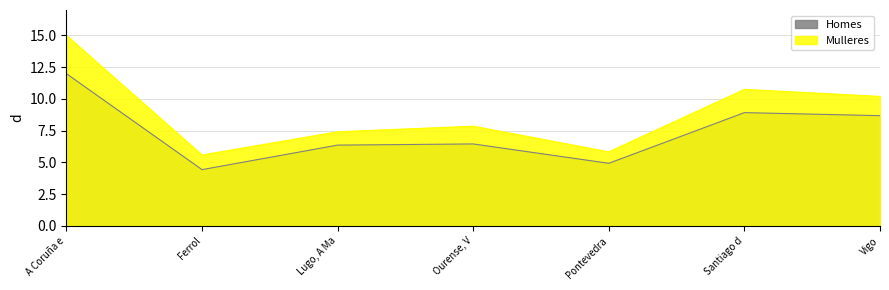

What are all the series names shown in the legend?

Homes, Mulleres